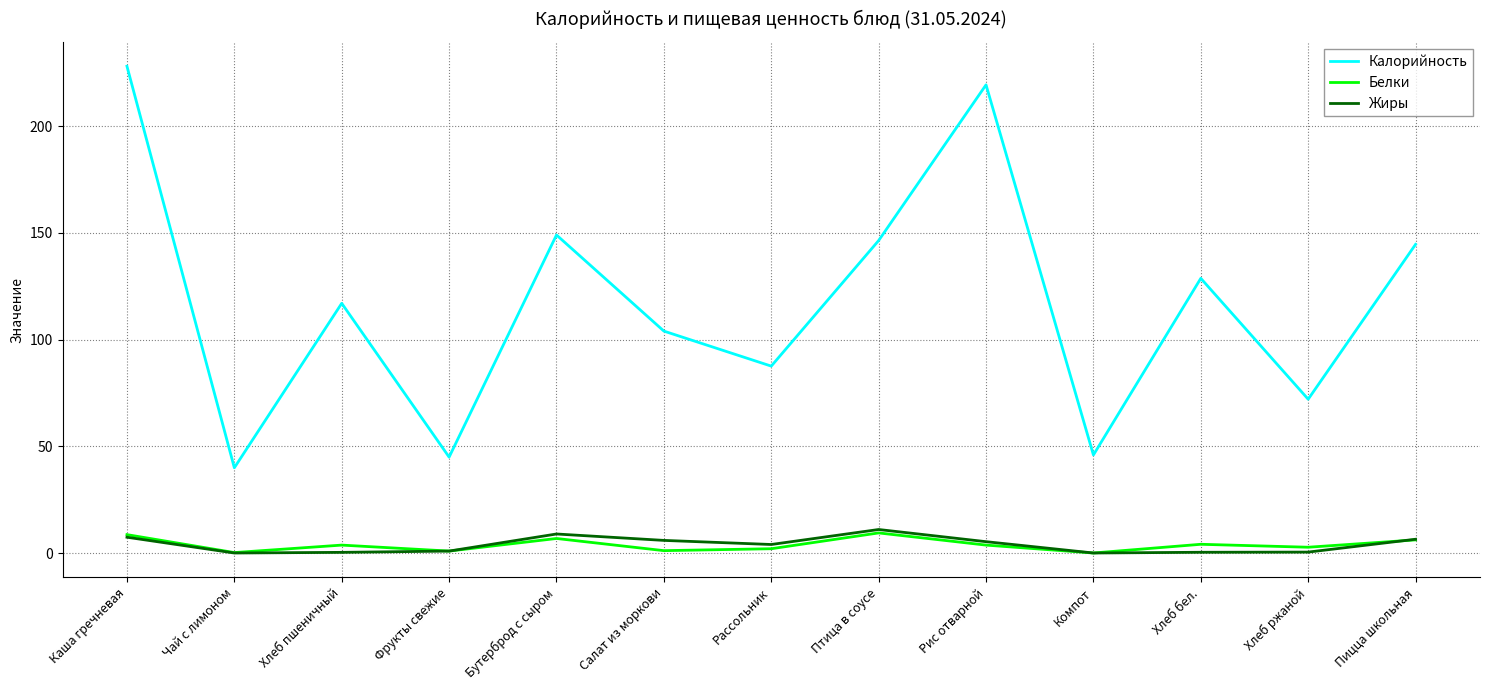

Which series changed the most between Фрукты свежие and Рис отварной?

Калорийность